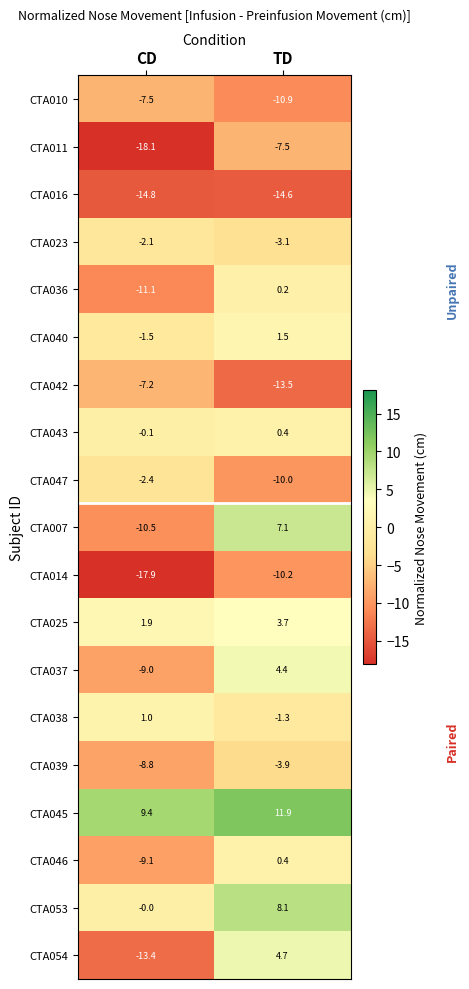

The value of CTA007 at TD is 7.1. True or false?

True